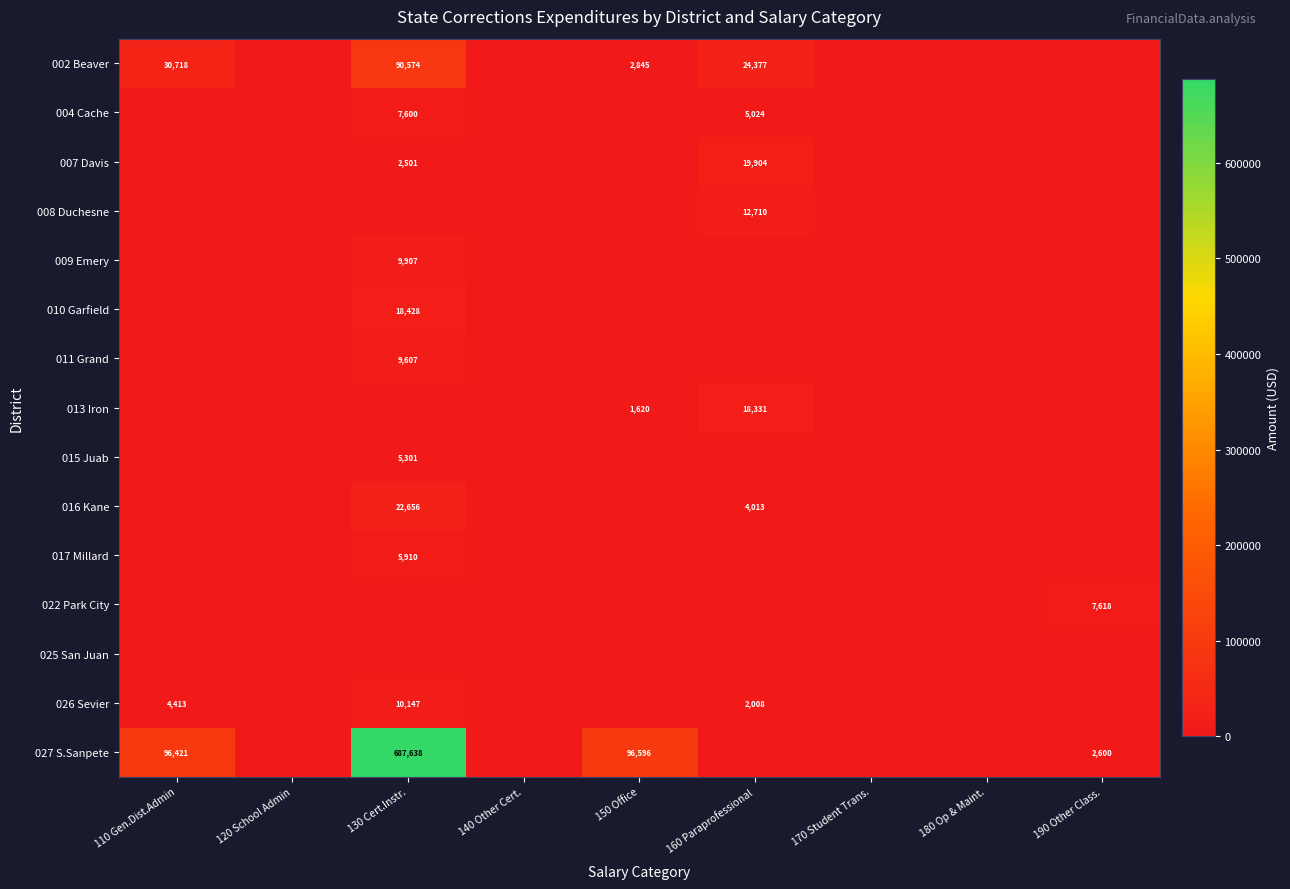

True or false: 027 S.Sanpete has a value of 2600 at 190 Other Class..

True